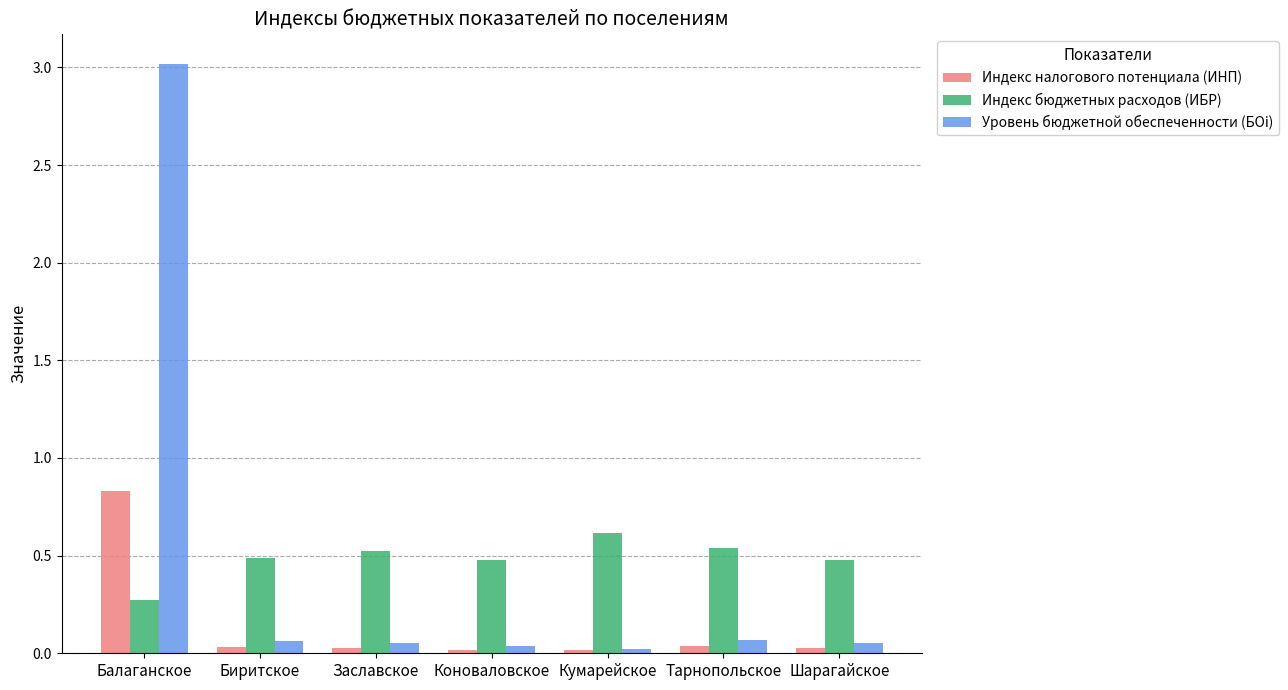

Between Балаганское and Заславское, which series saw the biggest shift?

Уровень бюджетной обеспеченности (БОi)